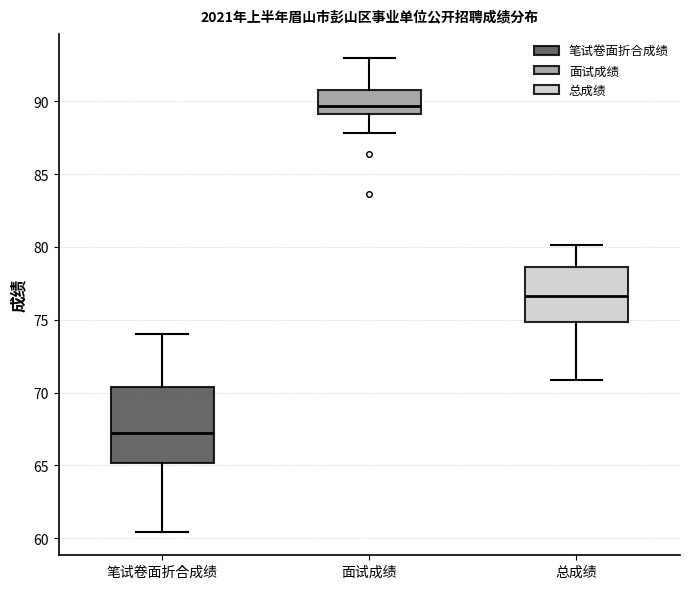

Where is the lower edge of the box for 面试成绩 on the y-axis? The values are not printed on the chart, so give them approximately, as read against the axis.

89.0